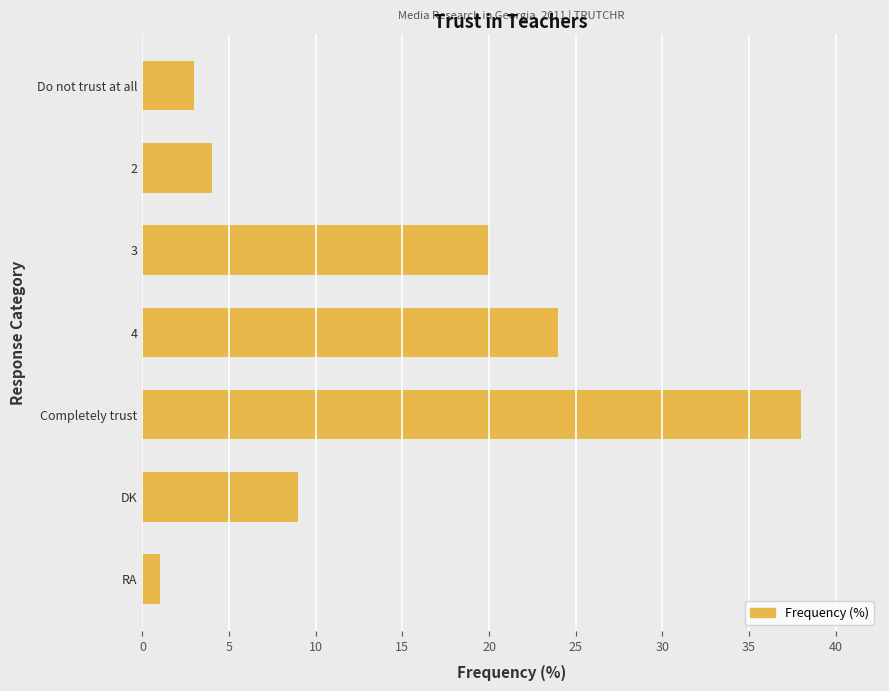

How many data points are less than 9?

3